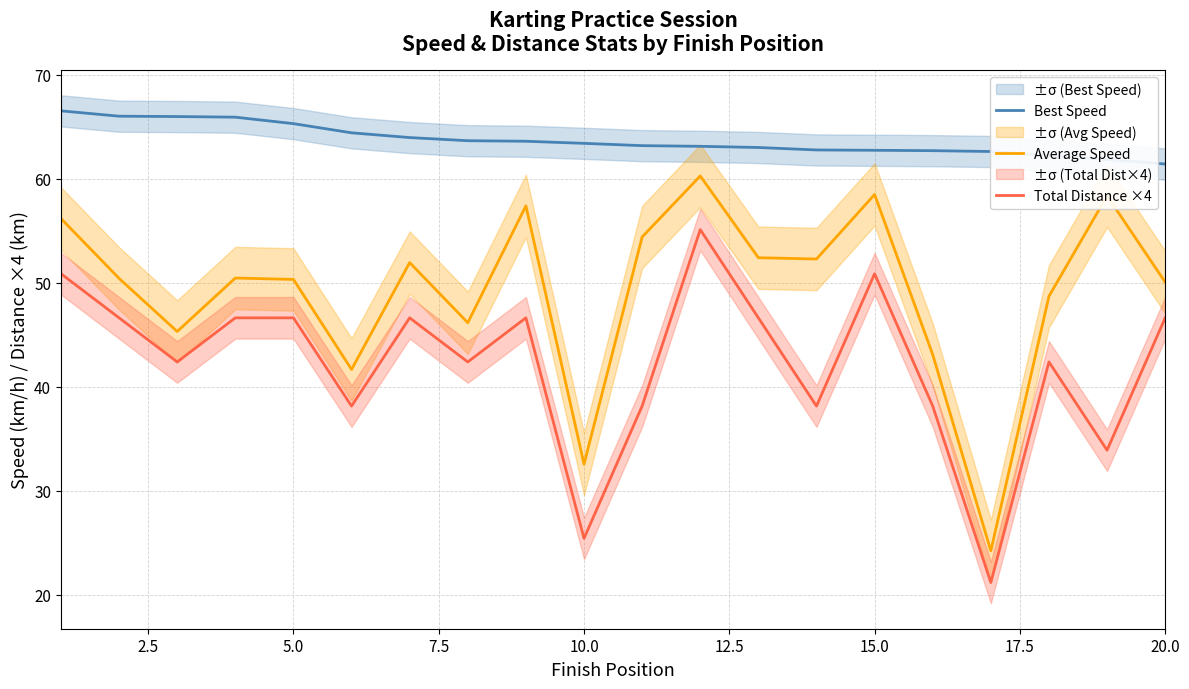

True or false: Best Speed has more than 2 points higher than both neighbors.

False